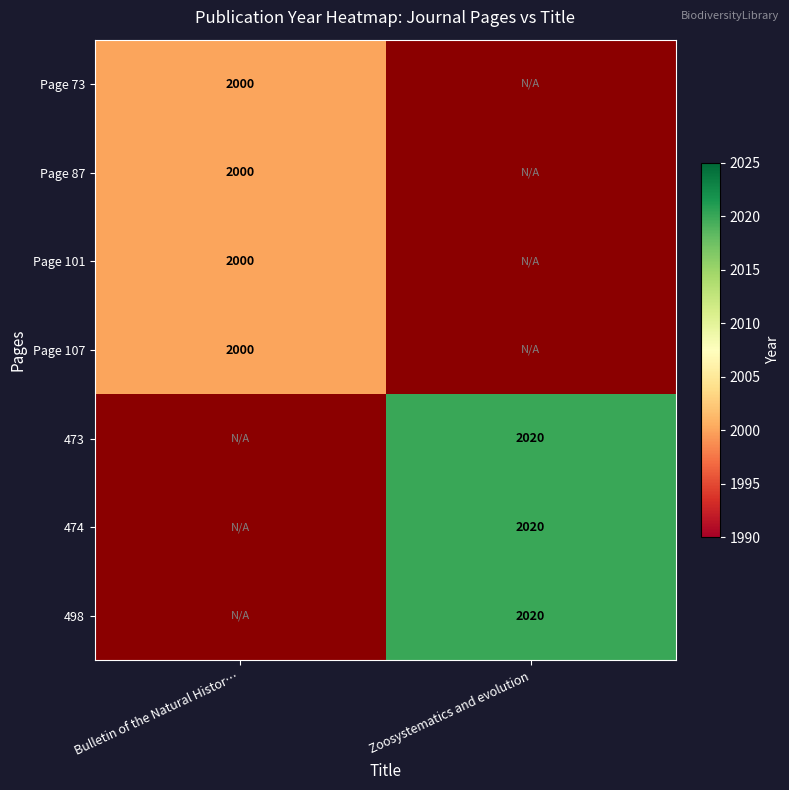

The value of Page 73 at Bulletin of the Natural Histor… is 2000. True or false?

True